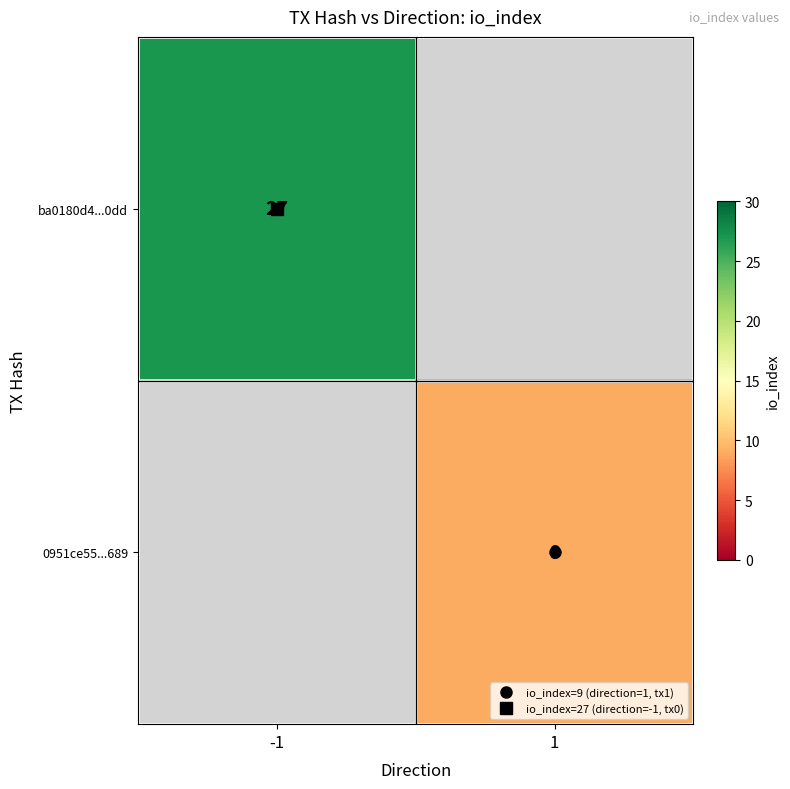

How many series are shown in this chart?

2